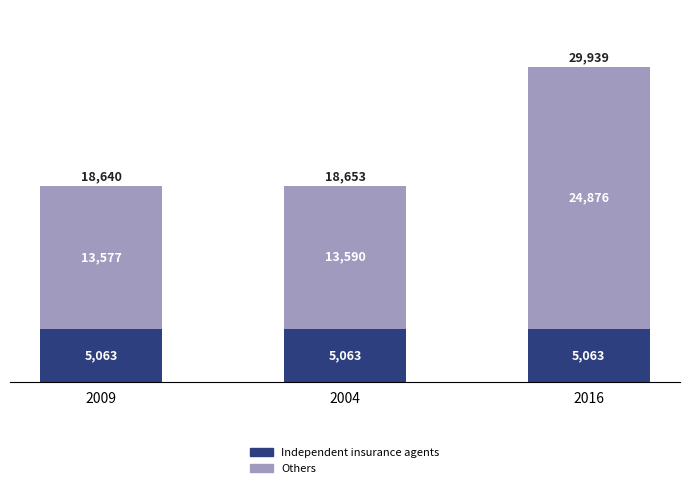

What is the sum of the Independent insurance agents values at 2004 and 2009?

10126